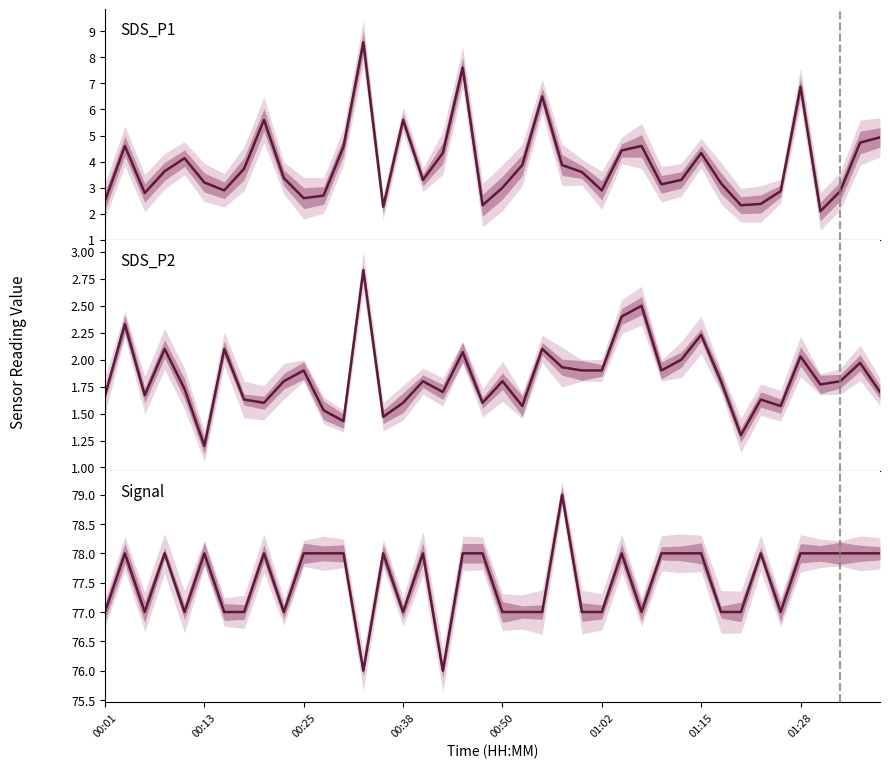

How many interior local peaks does the Signal series have?

9